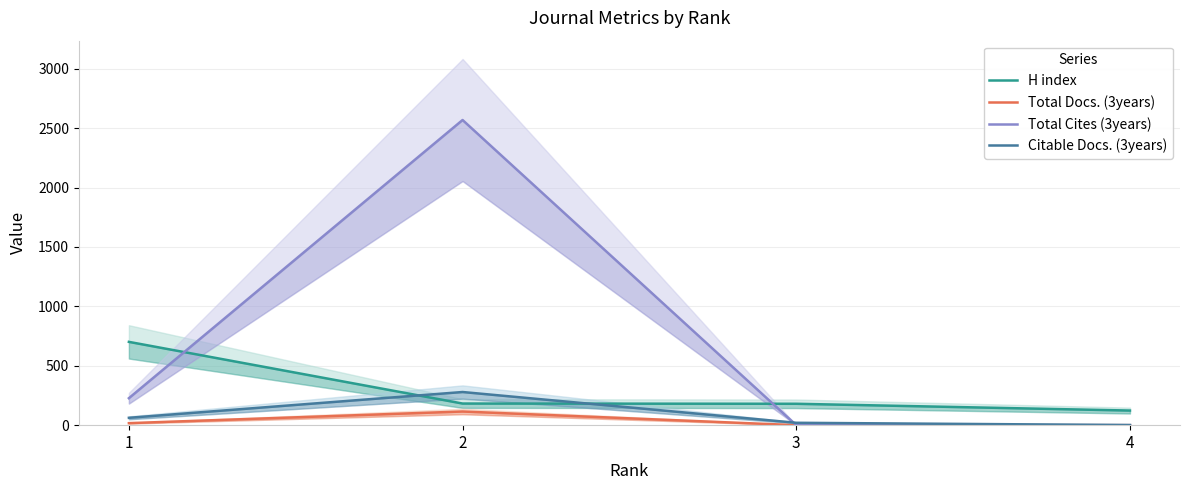

Is this an area chart (filled region under the line)?

No